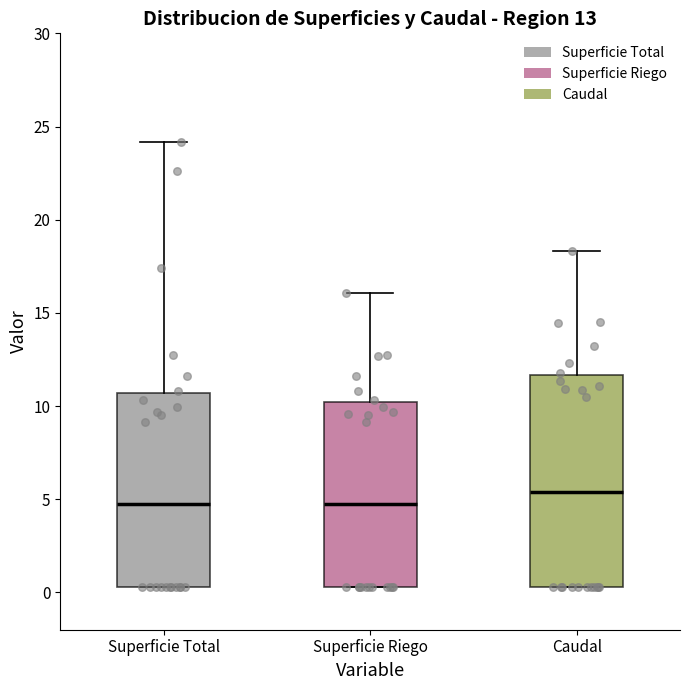

Reading left to right, transcribe this box plot: for each box, give where its median line is, the range the box spans, and where its two whiskers end, as read against the y-axis. The values are not printed on the chart, so give them approximately, as read against the axis.

Superficie Total: median 4.5, box 0.5 to 10.5, whiskers 0.5 to 24.0
Superficie Riego: median 4.5, box 0.5 to 10.0, whiskers 0.5 to 16.0
Caudal: median 5.5, box 0.5 to 11.5, whiskers 0.5 to 18.5